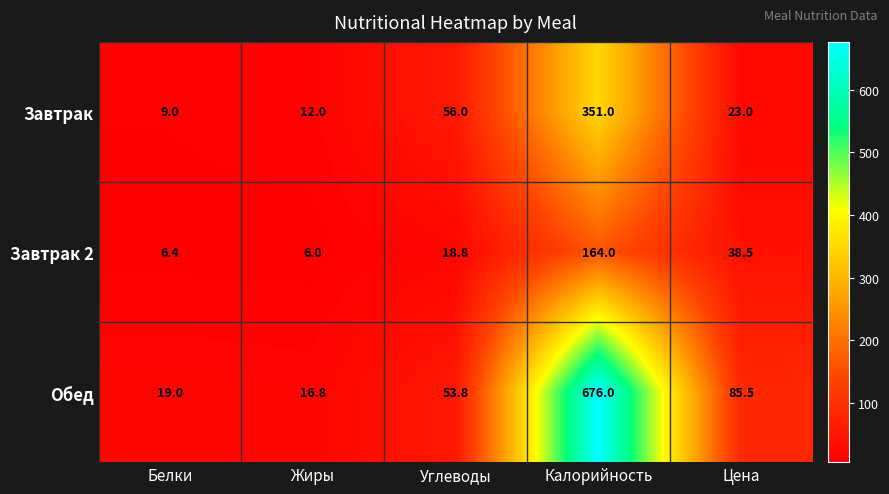

At which category is the sum across all series the highest?

Калорийность